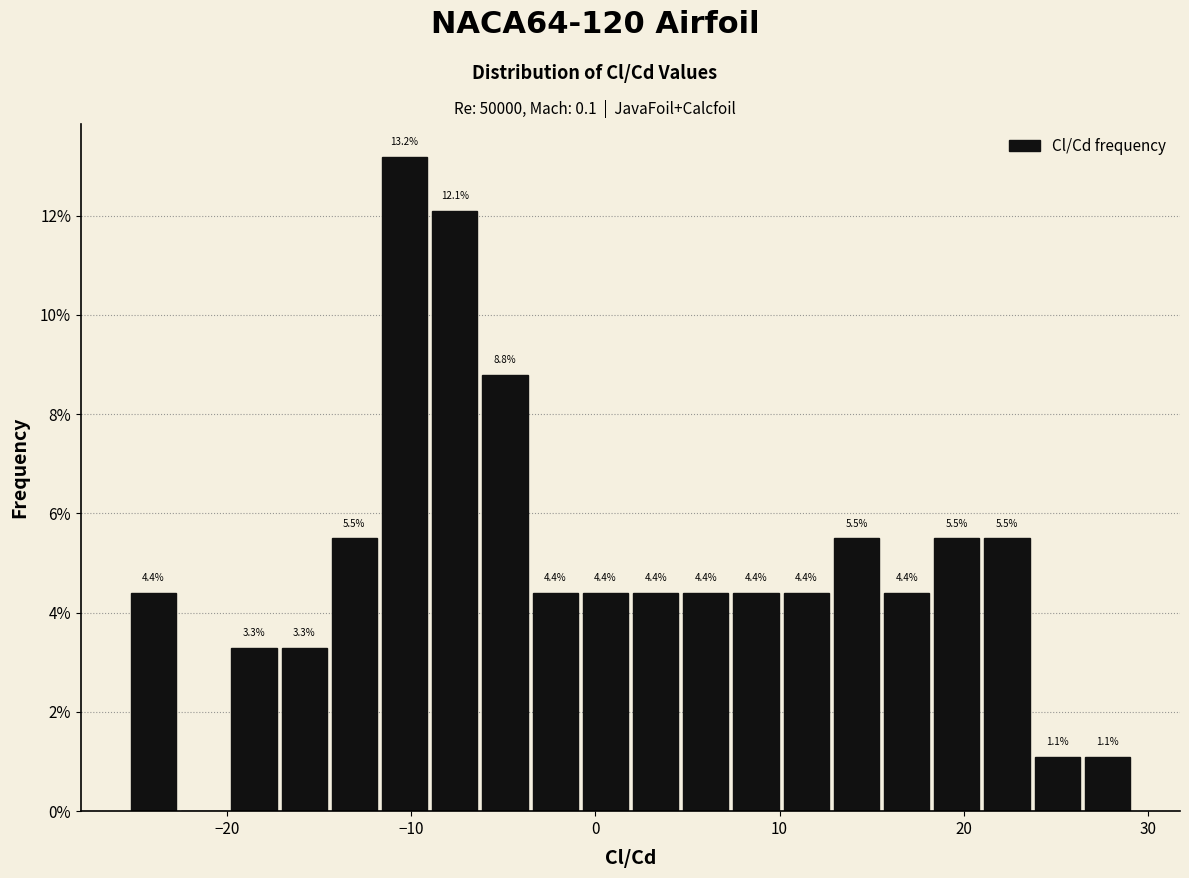

Read against the x-axis, roughly where is the centre of the tallest bar?

-10